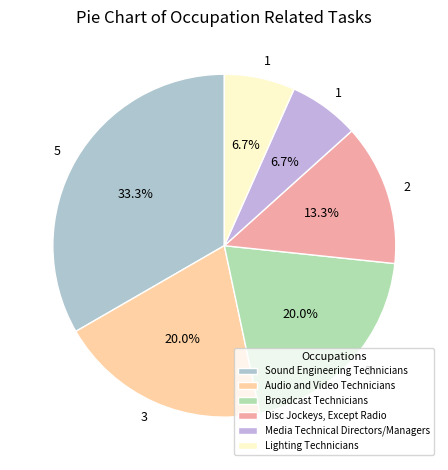

Does Broadcast Technicians account for over 50% of the chart?

No